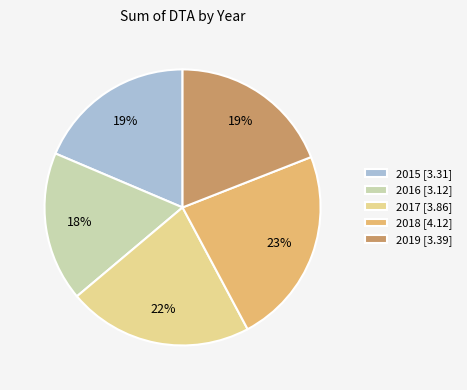

Count the number of slices in the pie.

5